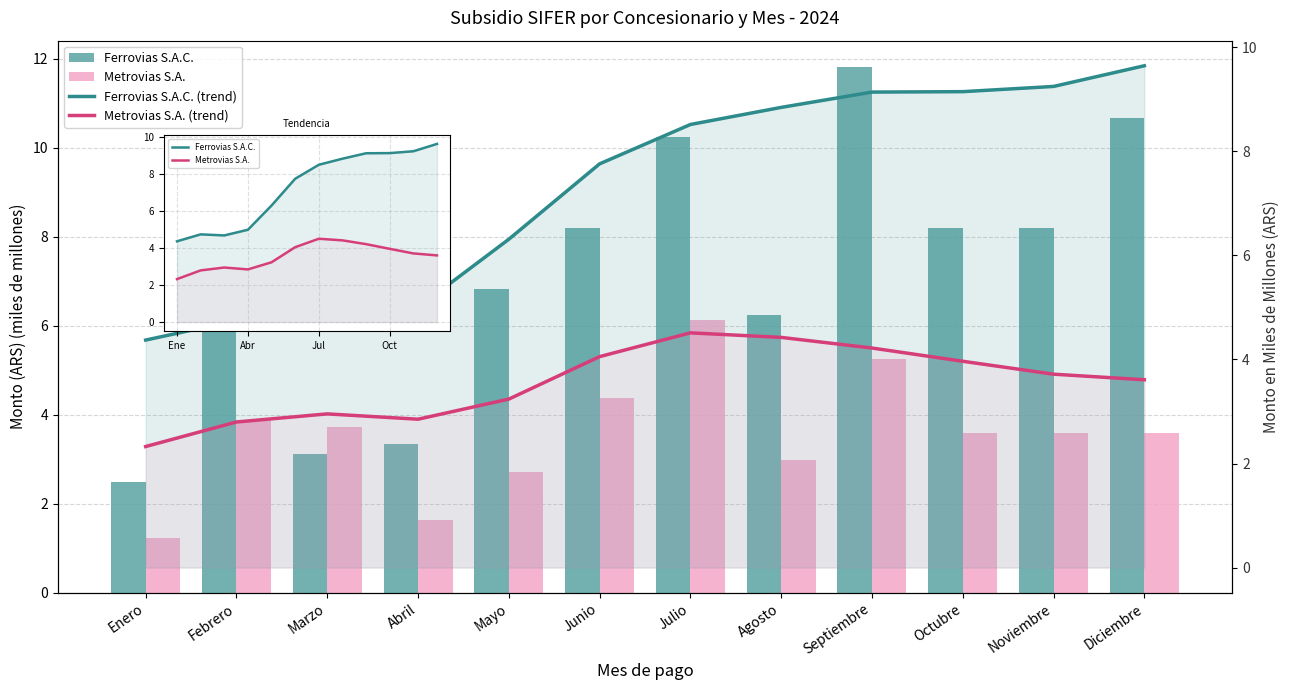

The value of Ferrovias S.A.C. at Mayo is 11.1. True or false?

False